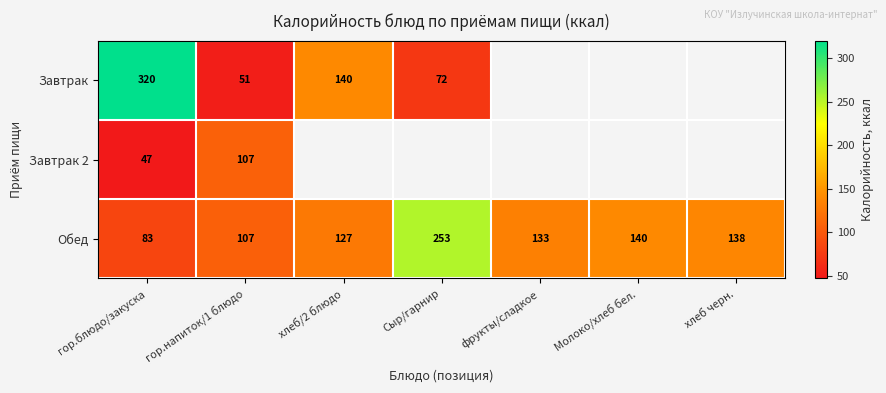

What is the total value across all series at гор.блюдо/закуска?

450